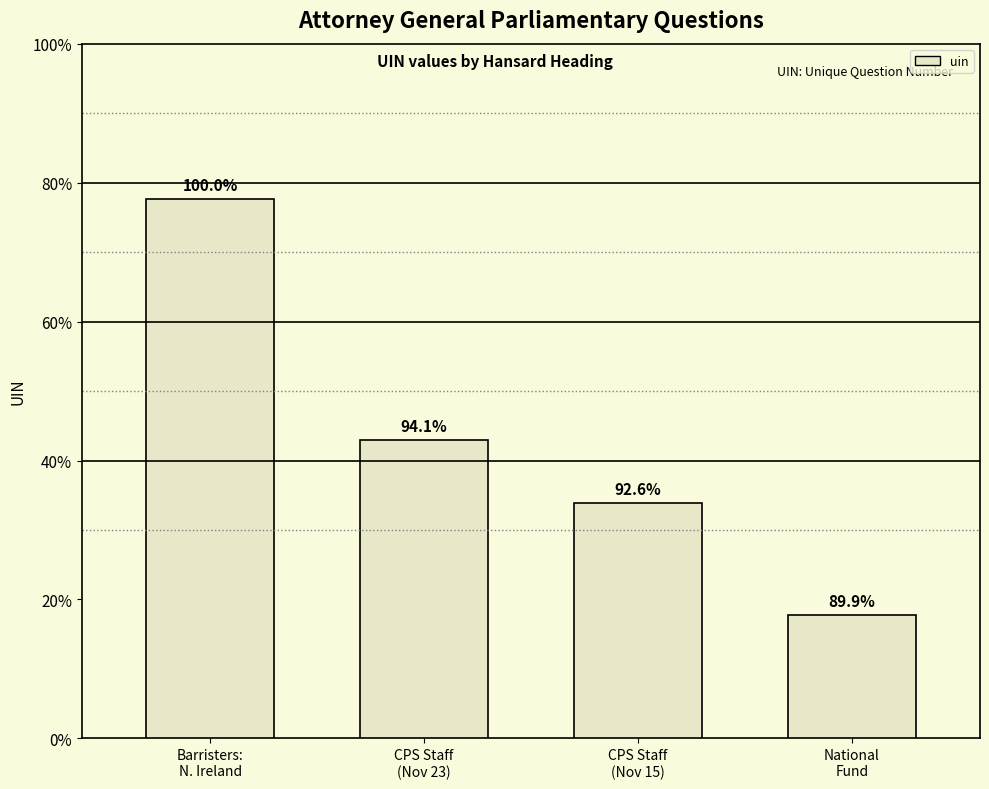

Is it true that the value at CPS Staff
(Nov 15) is 191883?

True